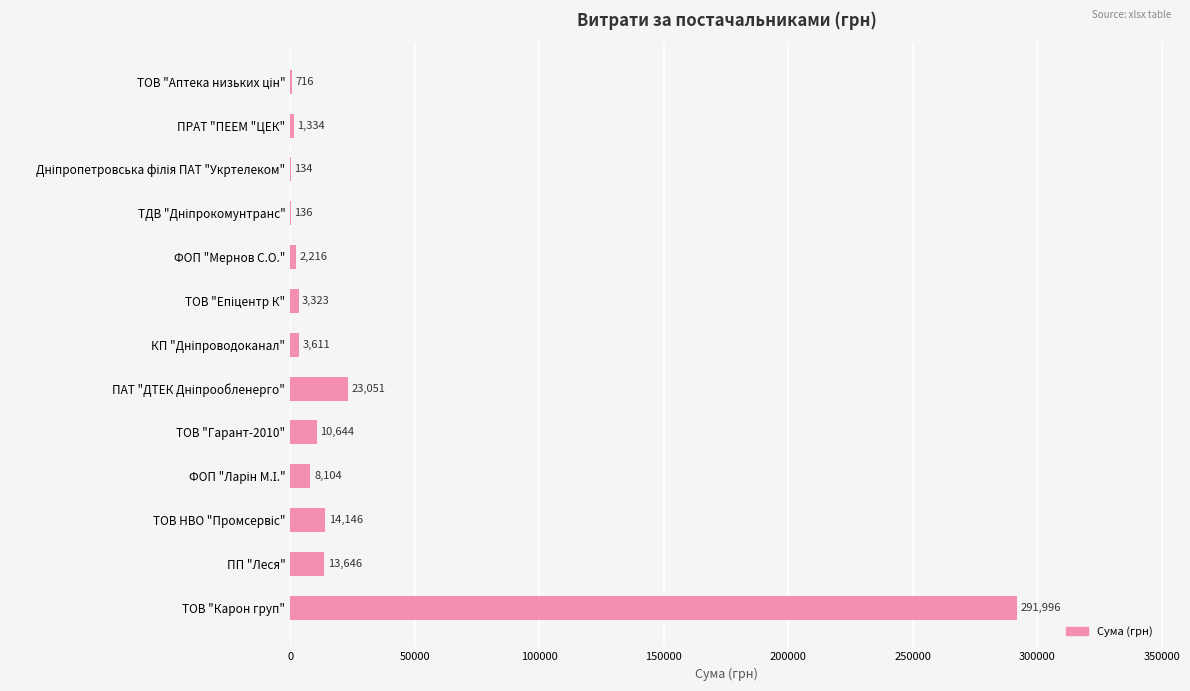

True or false: the data shows 520502.4 at ТОВ "Карон груп".

False